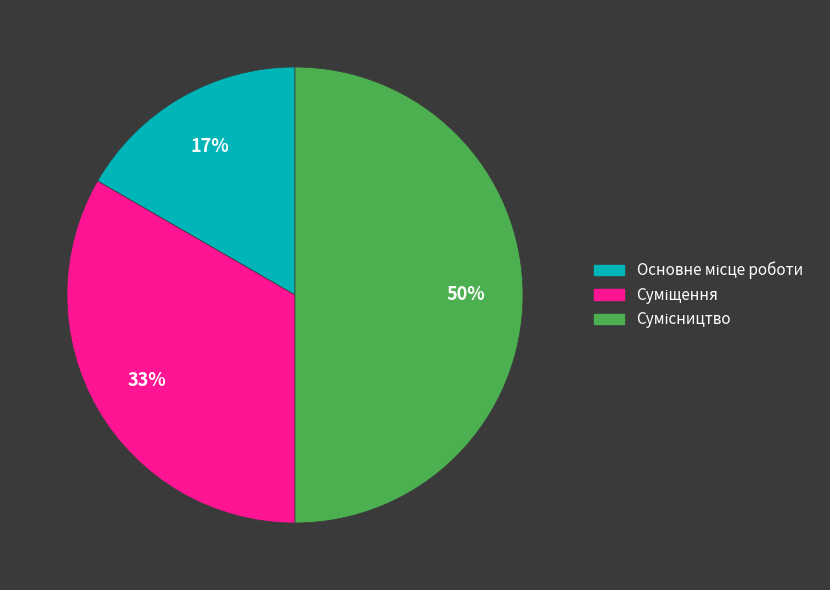

To the nearest percent, what is the average slice percentage?

33%